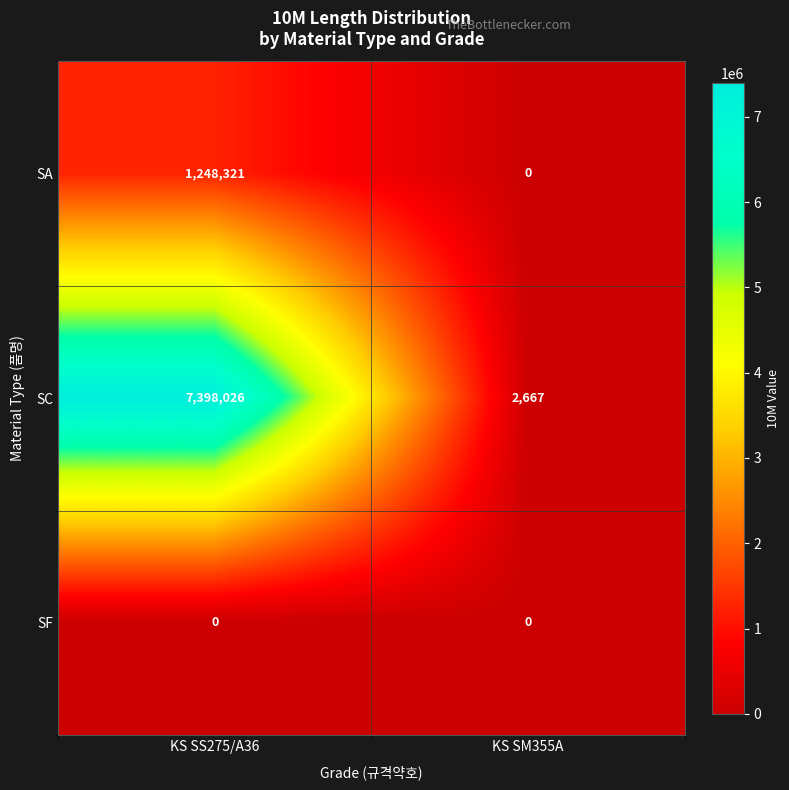

What is the total value across all series at KS SS275/A36?

8646347